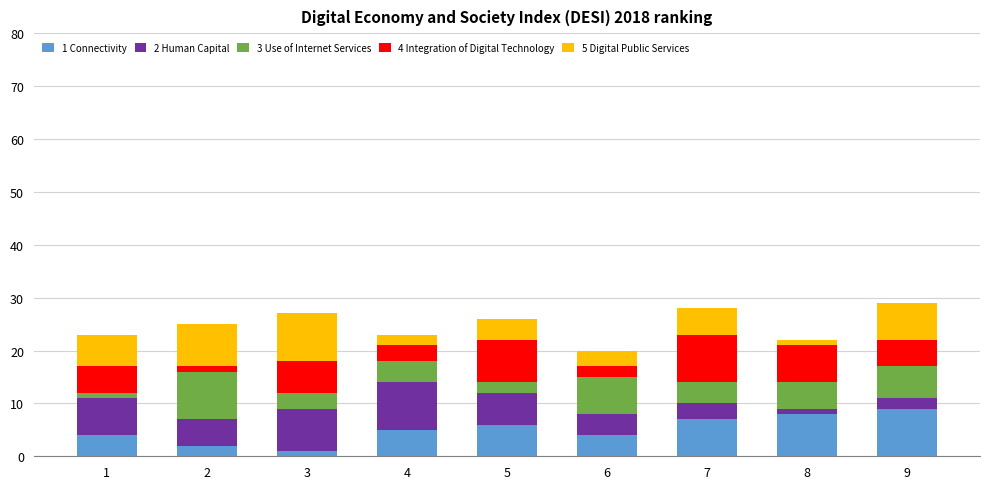

Does the chart contain stacked bars?

Yes